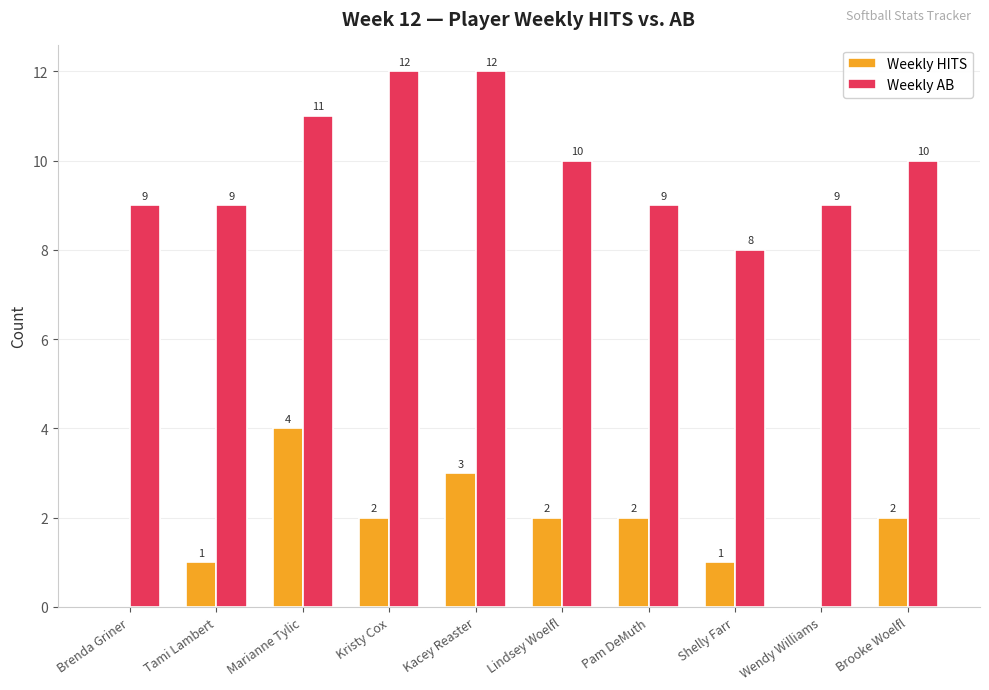

Reading right to left, extract all data points from this chart.

Weekly HITS: 2	0	1	2	2	3	2	4	1	0
Weekly AB: 10	9	8	9	10	12	12	11	9	9